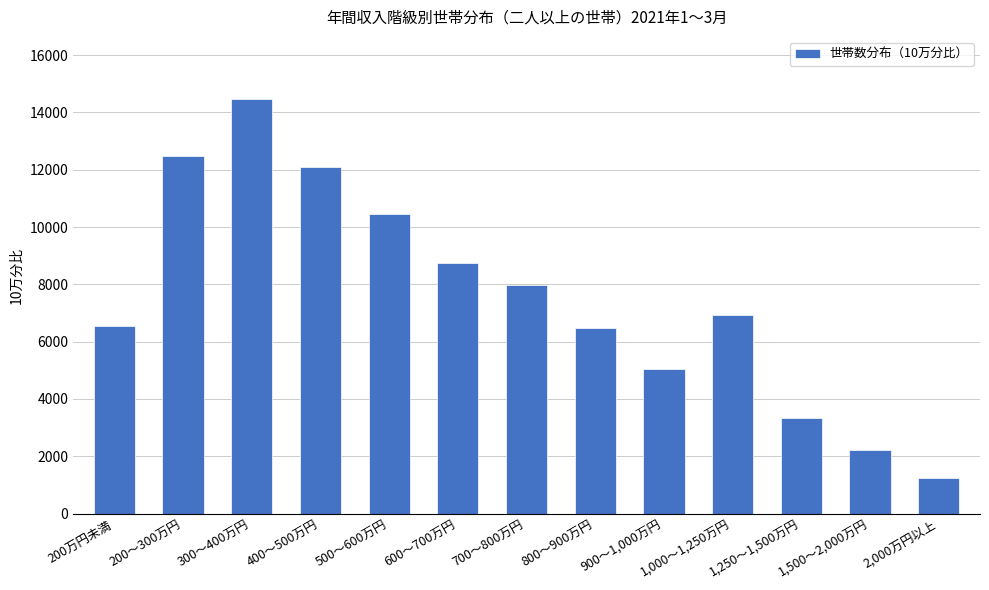

What is the difference between the maximum and minimum values?

13230